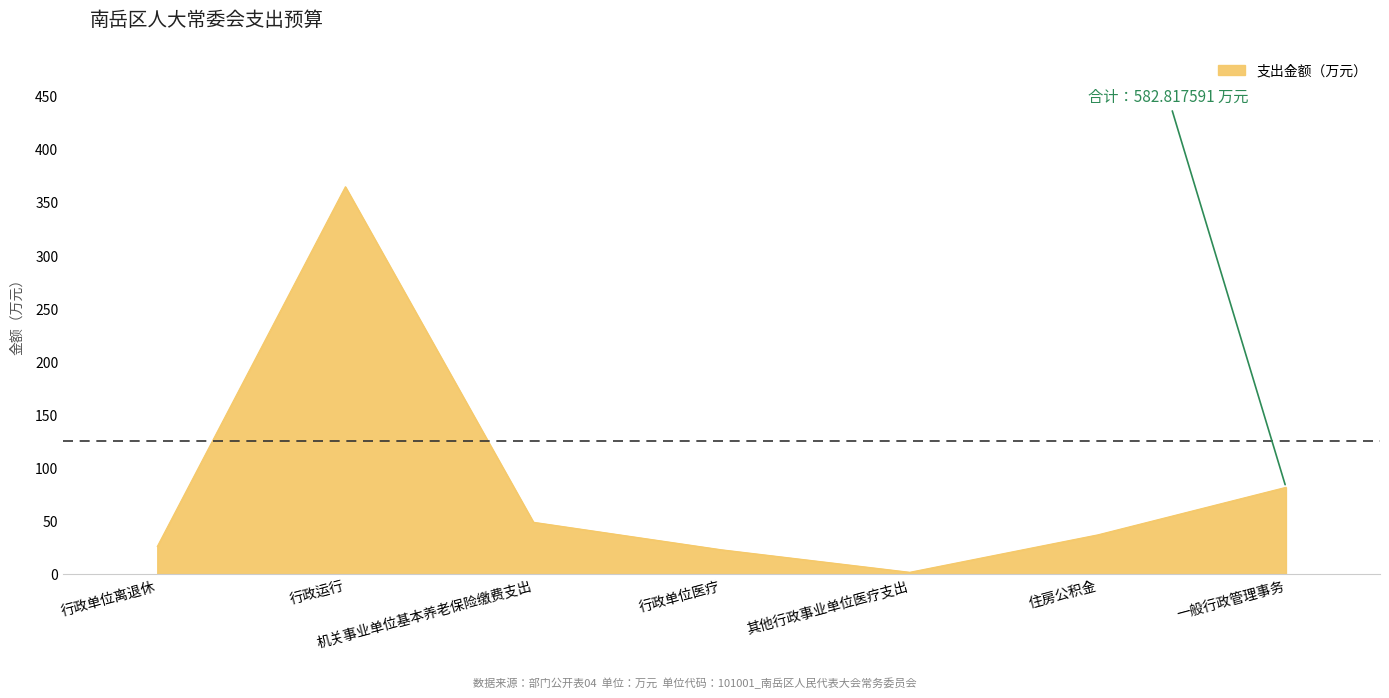

Between 住房公积金 and 行政单位医疗, which is larger?

住房公积金